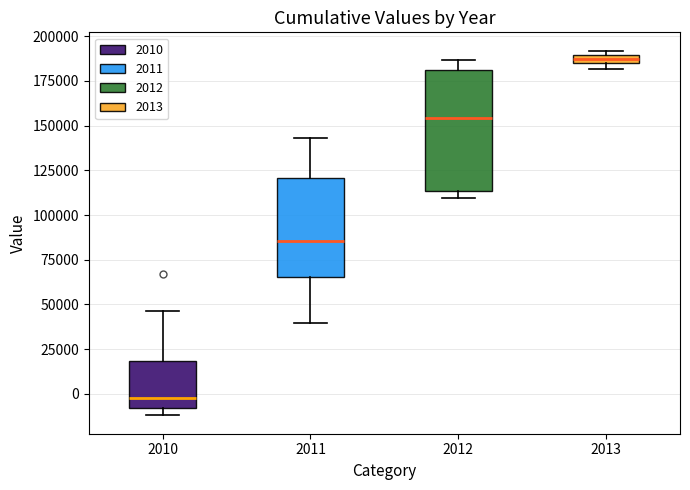

Where does the median line of the box at x = 2012 sit on the y-axis? The values are not printed on the chart, so give them approximately, as read against the axis.

155000